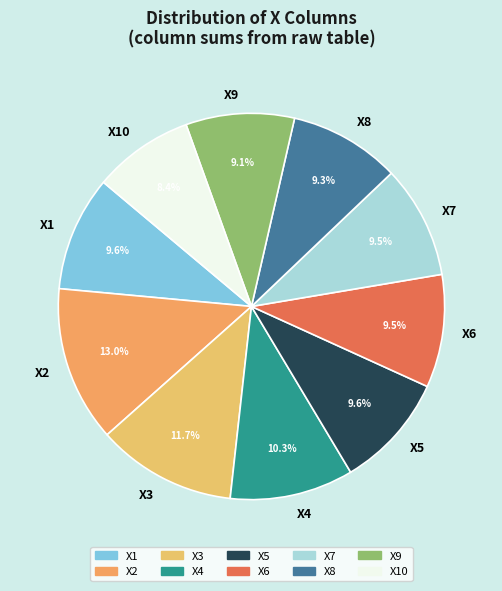

What is the smallest slice in the pie chart?

X10